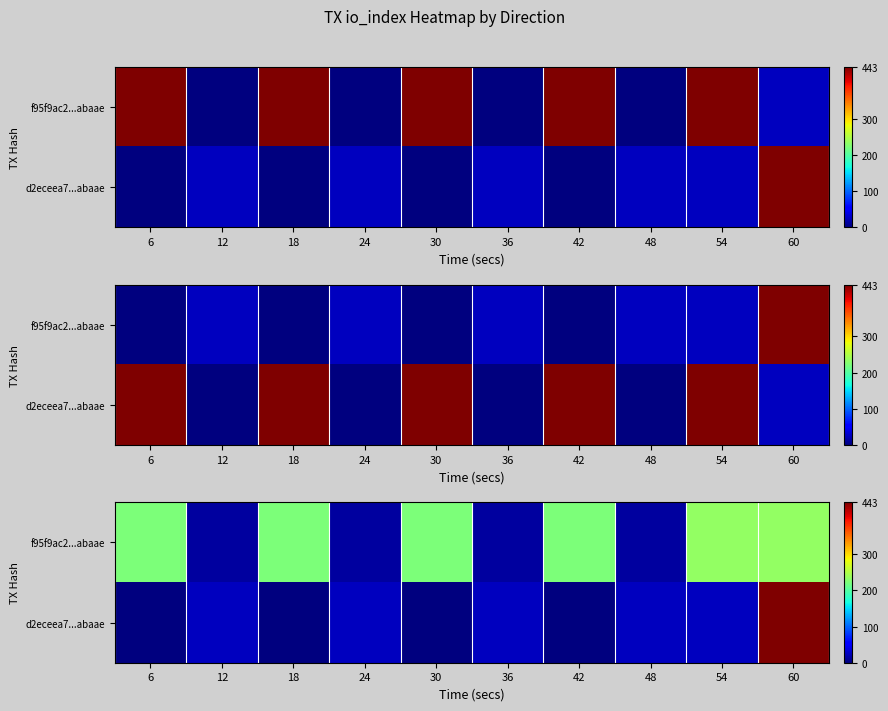

What is the maximum value for f95f9ac2...abaae?

234.0